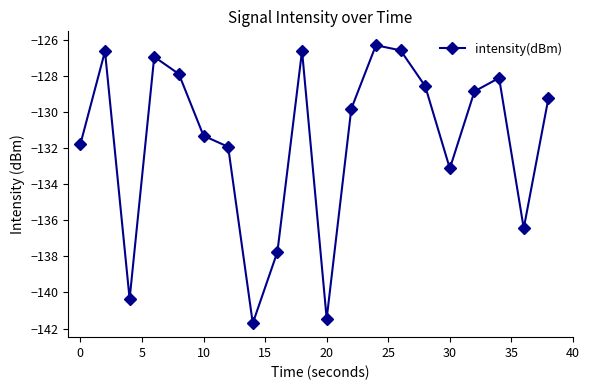

What is the smallest value displayed?

-141.7